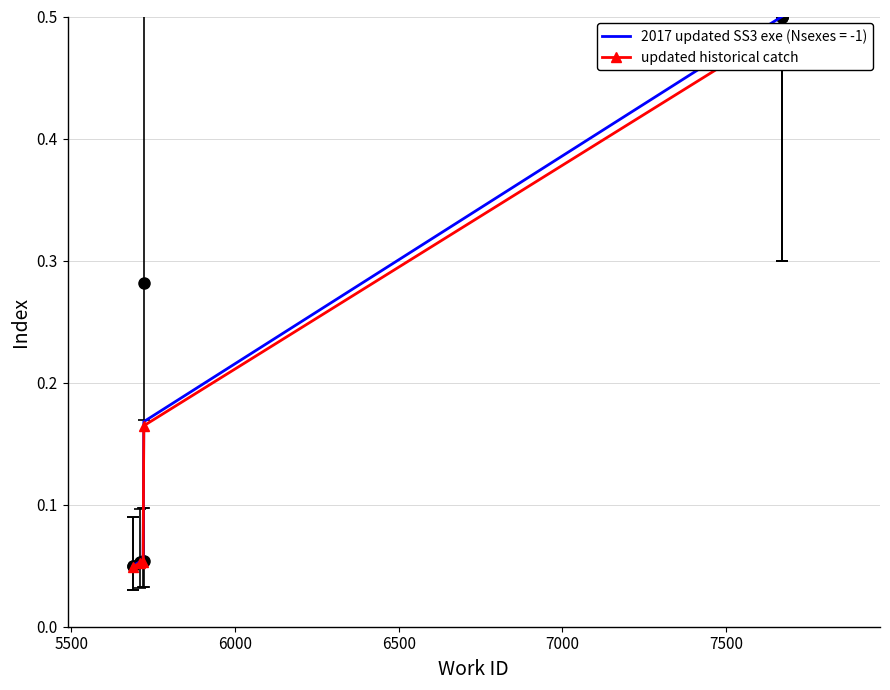

How many lines are shown in the chart?

1